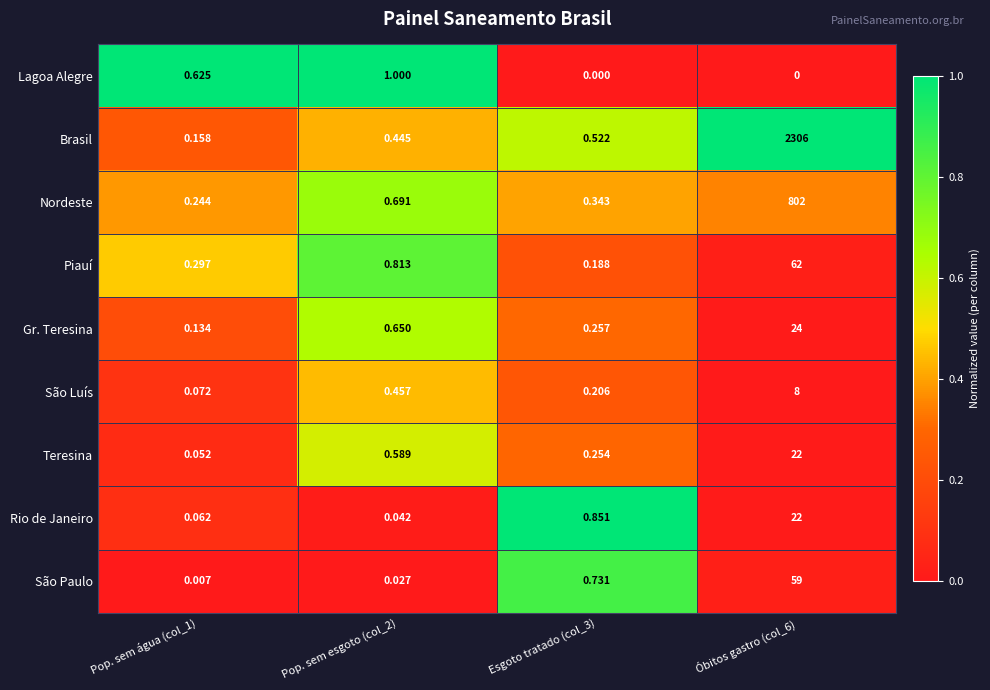

Rank the series at Pop. sem água (col_1) from lowest to highest value.

São Paulo, Teresina, Rio de Janeiro, São Luís, Gr. Teresina, Brasil, Nordeste, Piauí, Lagoa Alegre